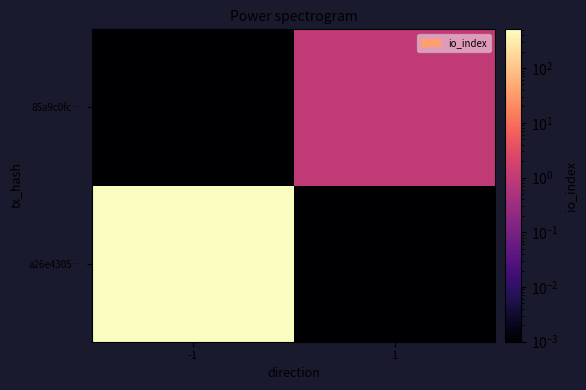

Reading right to left, what are all the values shown in this chart?

a26e4305…: 1=0.0	-1=509.0
85a9c0fc…: 1=1.0	-1=0.0